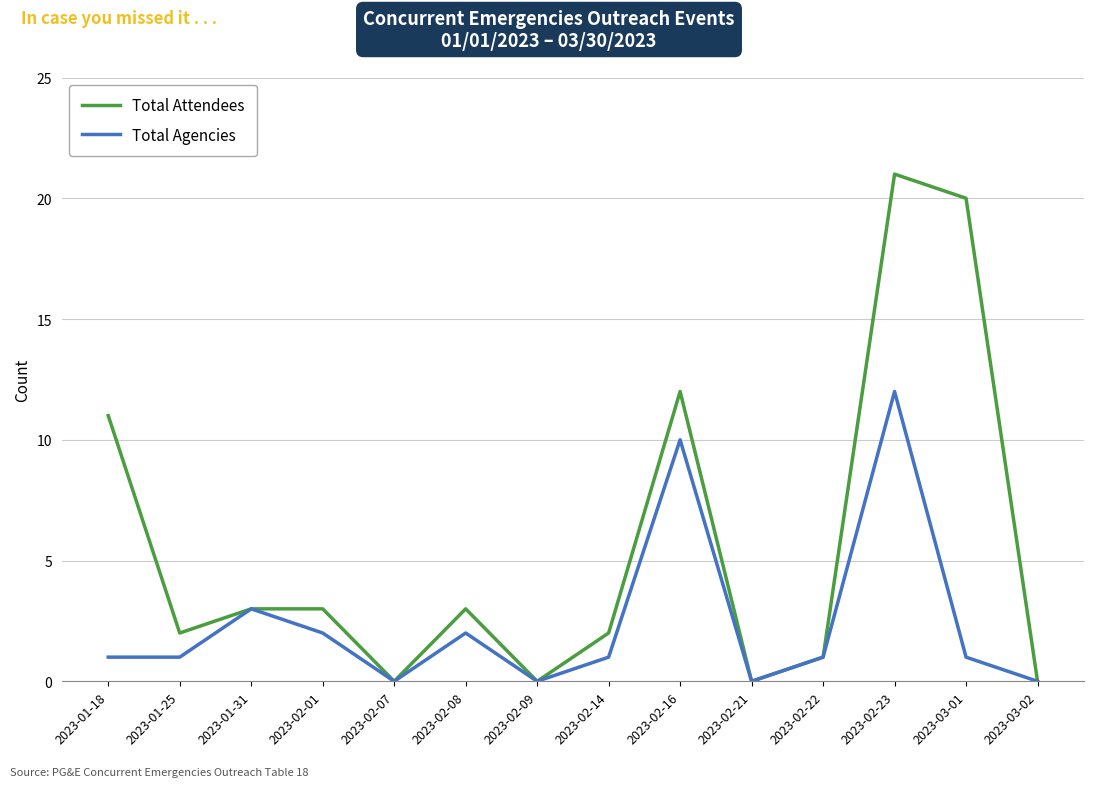

What is the maximum value for Total Attendees?

21